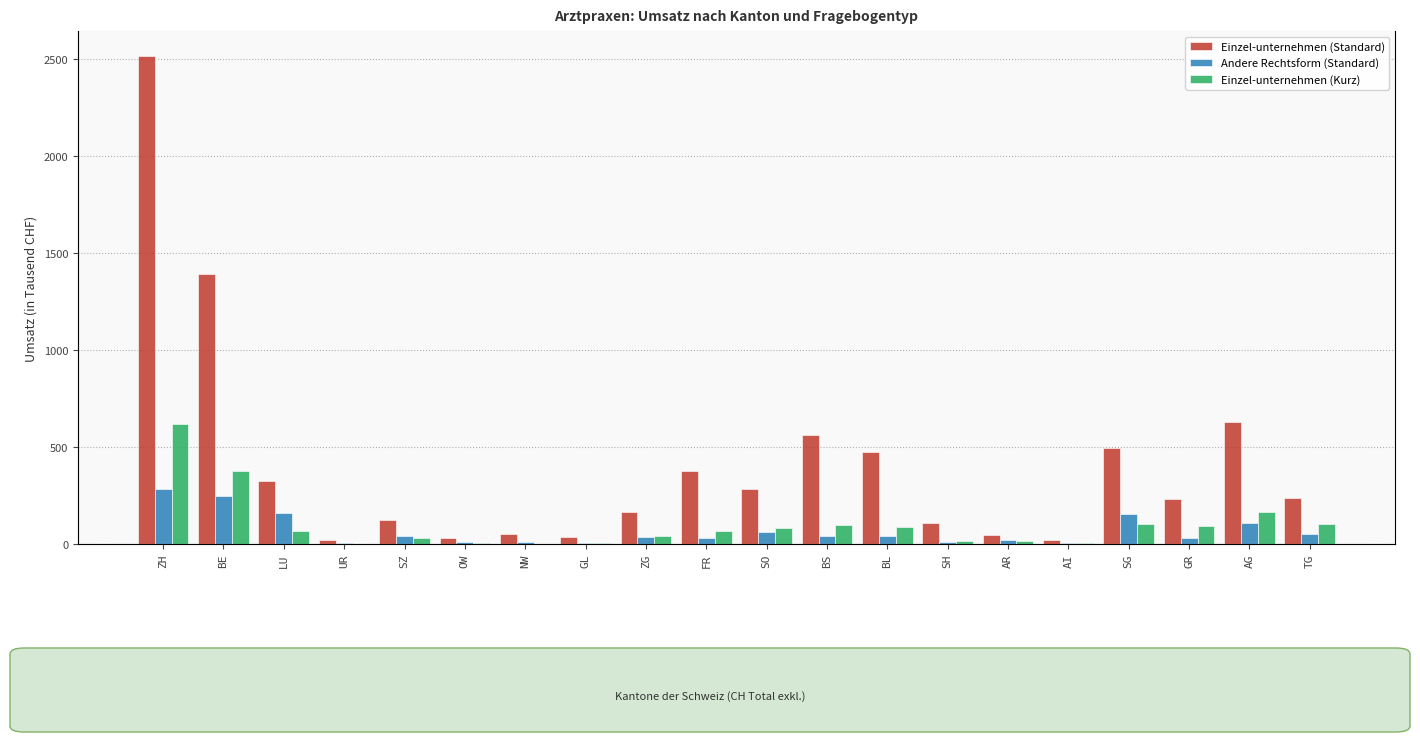

Which series changed the most between UR and AG?

Einzel-unternehmen (Standard)